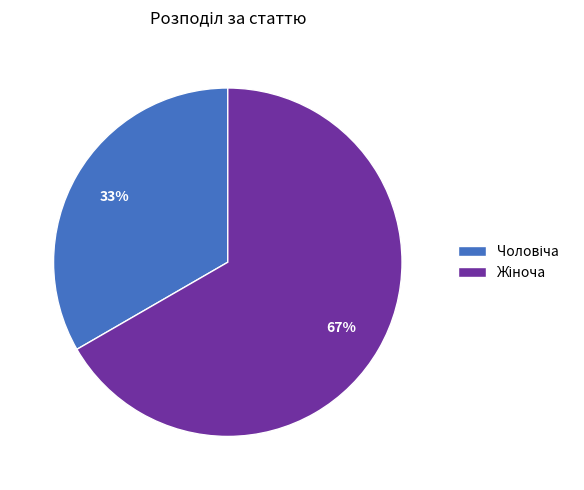

Is there any slice that represents more than half of the pie?

Yes